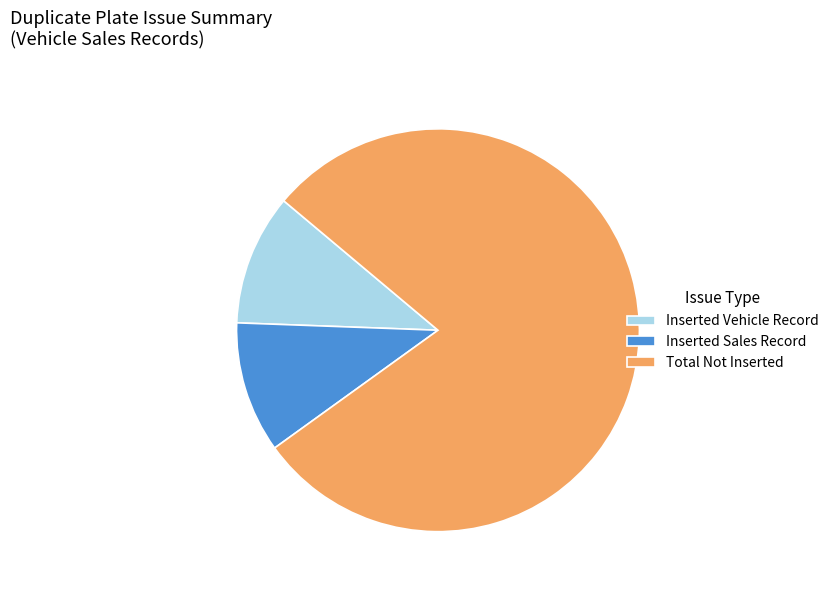

Which slice is the largest?

Total Not Inserted